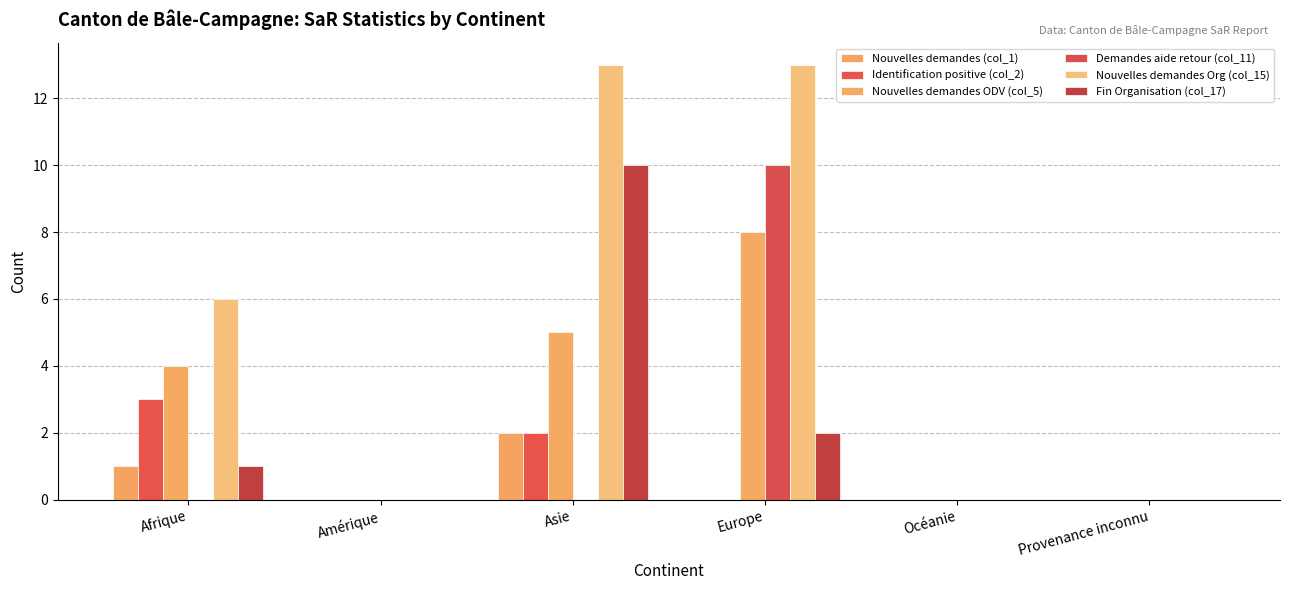

Is it true that Nouvelles demandes (col_1) equals 1 at Asie?

False